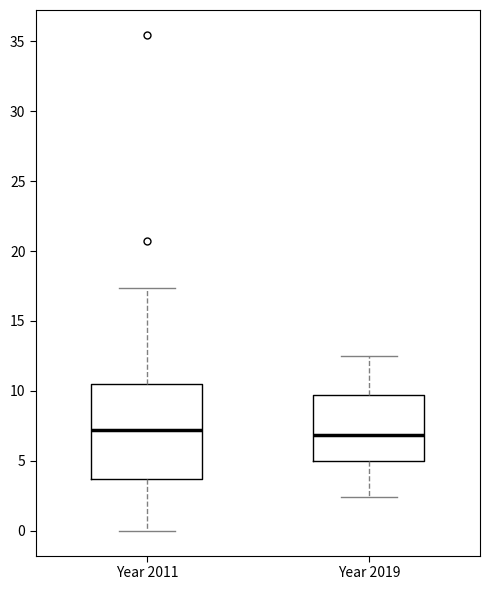

Where does the lower whisker of the box for Year 2011 end on the y-axis? The values are not printed on the chart, so give them approximately, as read against the axis.

0.0